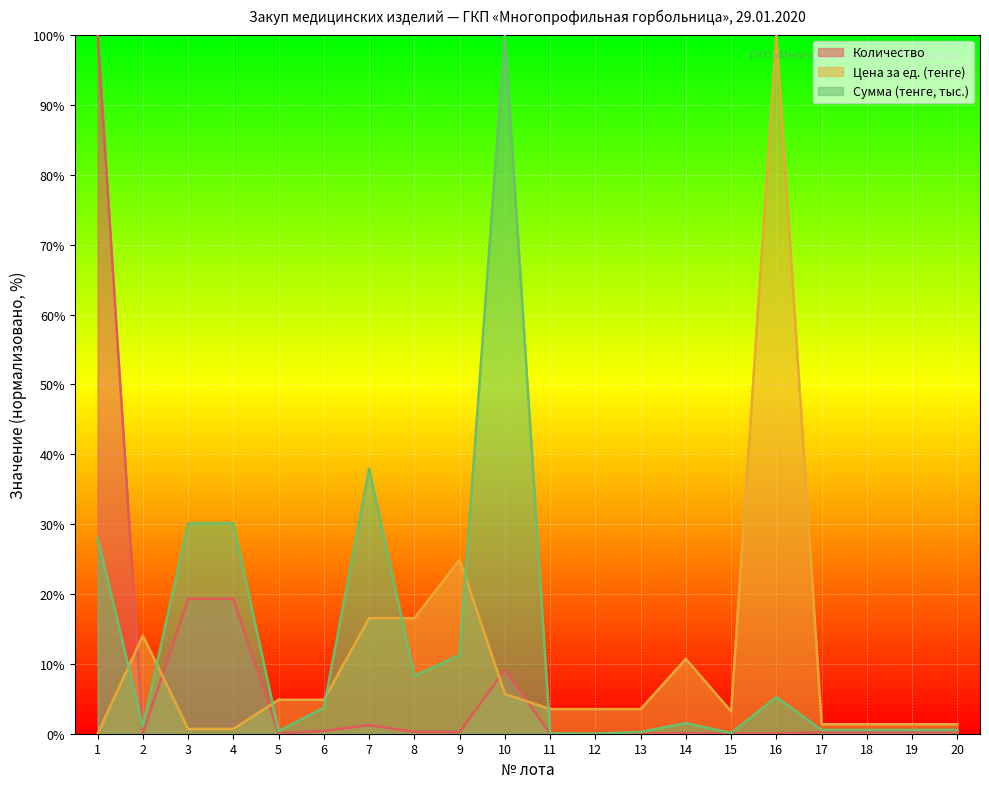

Reading left to right, list all the values displayed in this chart.

Количество: 100.0	0.0	19.3	19.3	0.0	0.4	1.2	0.3	0.2	9.2	0.0	0.0	0.0	0.1	0.0	0.0	0.2	0.2	0.2	0.2
Цена за ед. (тенге): 0.0	14.0	0.7	0.7	4.9	4.9	16.5	16.5	24.9	5.7	3.5	3.5	3.5	10.7	3.2	100.0	1.4	1.4	1.4	1.4
Сумма (тенге, тыс.): 28.1	1.0	30.1	30.1	0.4	3.7	38.0	8.3	11.3	100.0	0.1	0.0	0.2	1.5	0.1	5.2	0.5	0.5	0.5	0.5